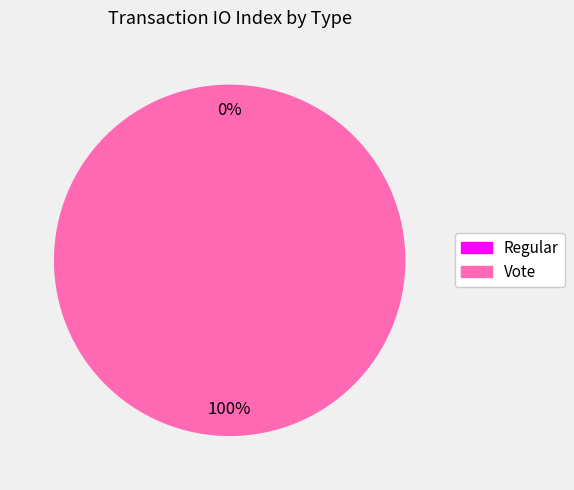

Is it true that Vote is 100% of the pie?

True